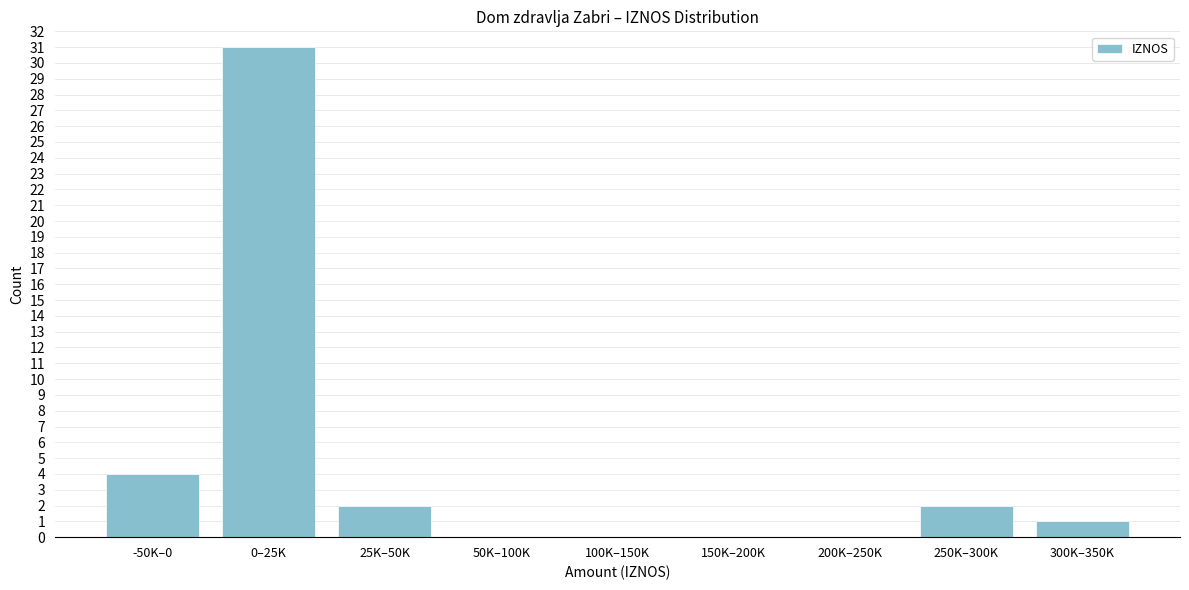

Reading right to left, list all the values displayed in this chart.

300K–350K=1	250K–300K=2	200K–250K=0	150K–200K=0	100K–150K=0	50K–100K=0	25K–50K=2	0–25K=31	-50K–0=4